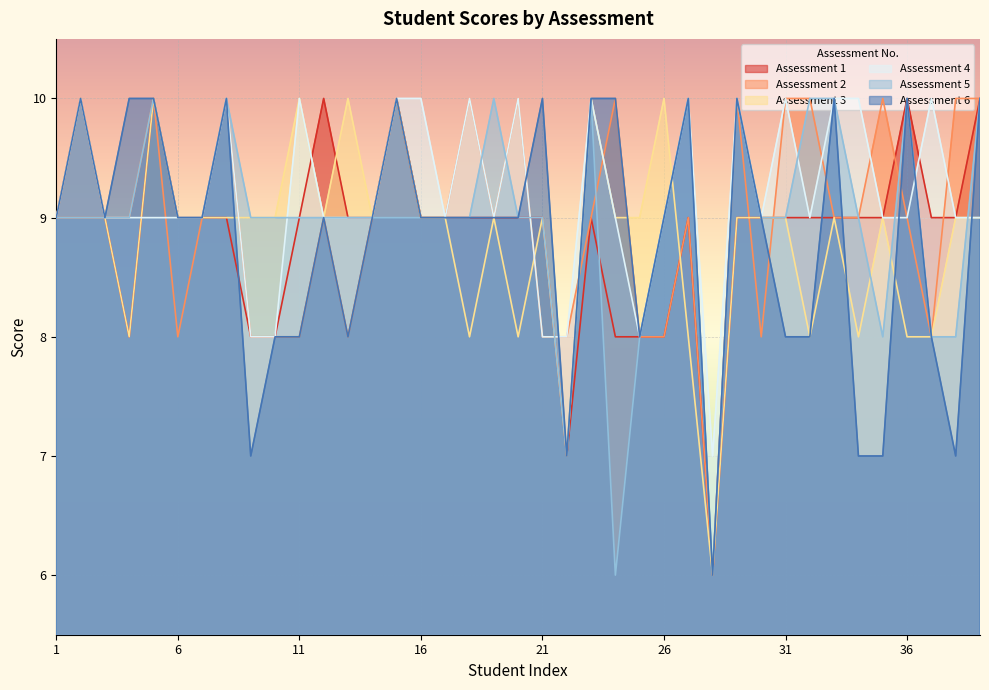

How many 3 values are between 8 and 9?

30